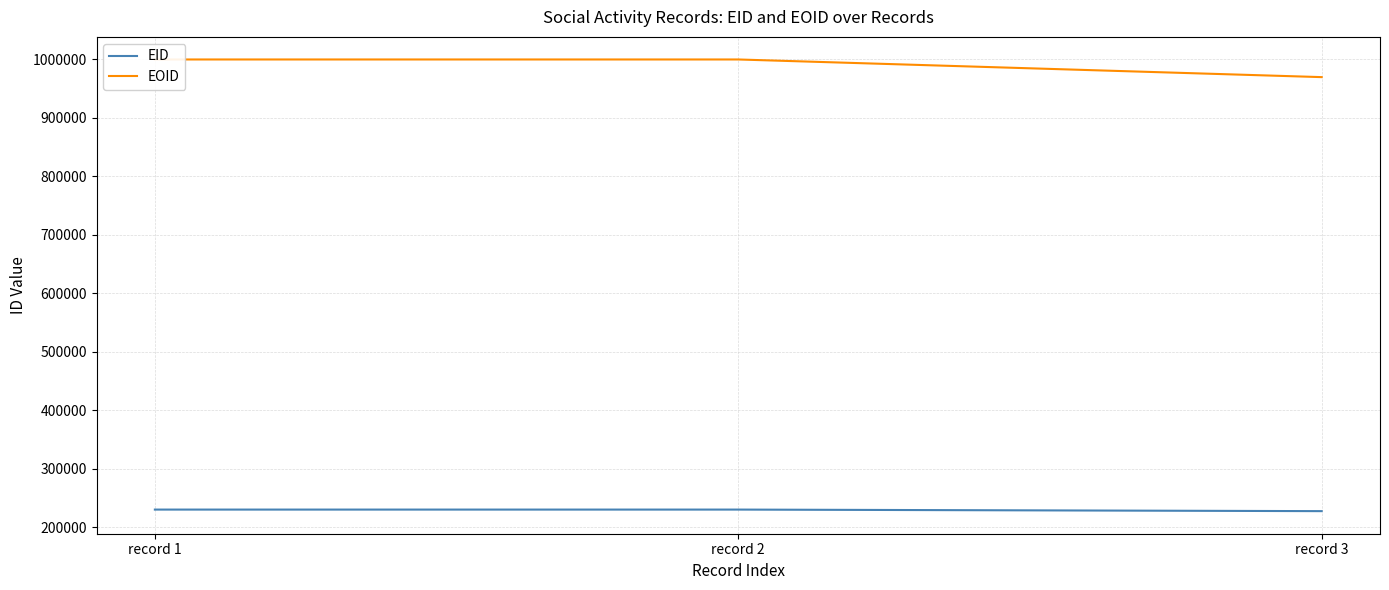

The value of EOID at record 1 is 207392. True or false?

False